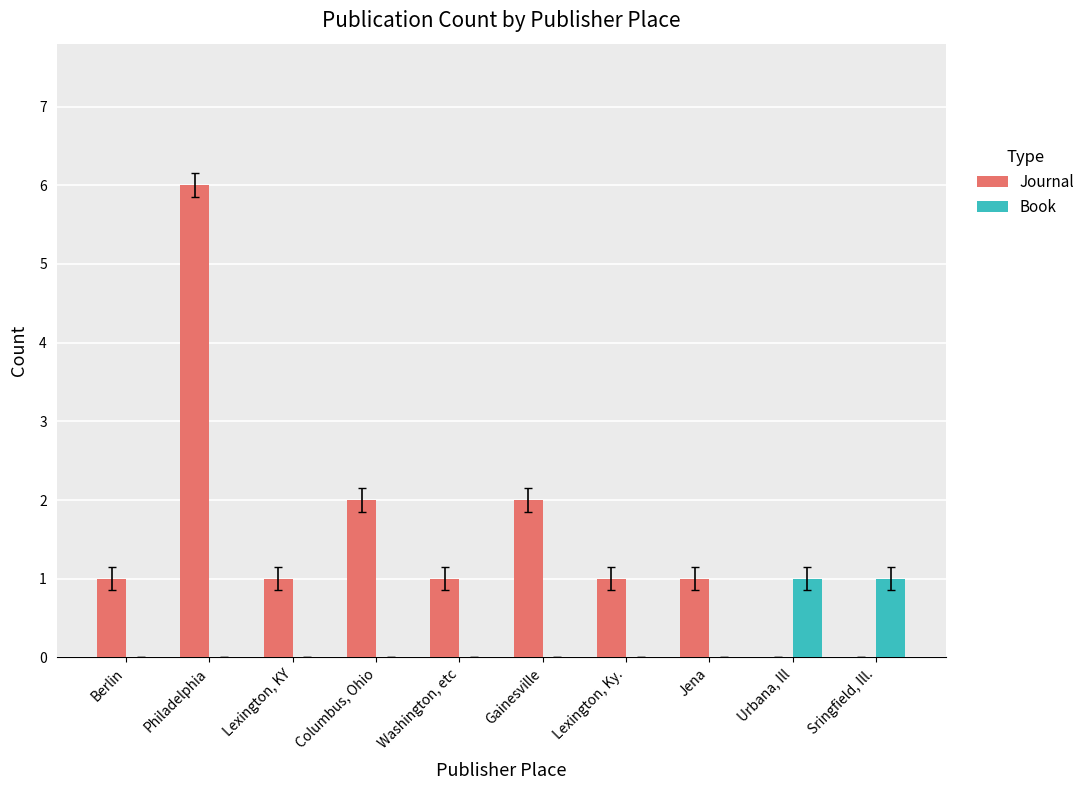

At which category is the sum across all series the highest?

Philadelphia